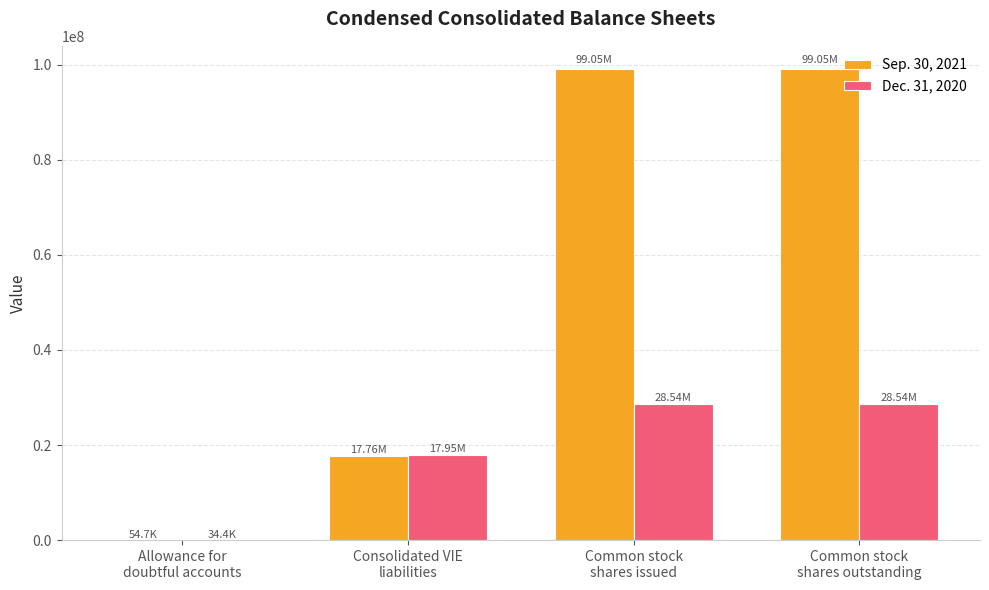

Which series has the largest total across all categories?

Sep. 30, 2021